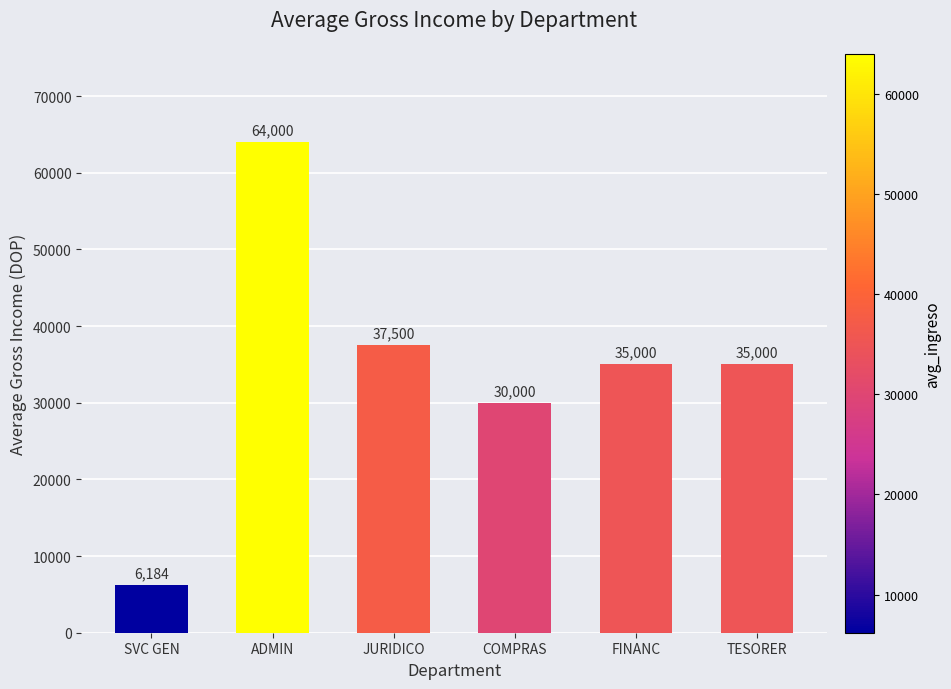

What is the average value?

34614.0